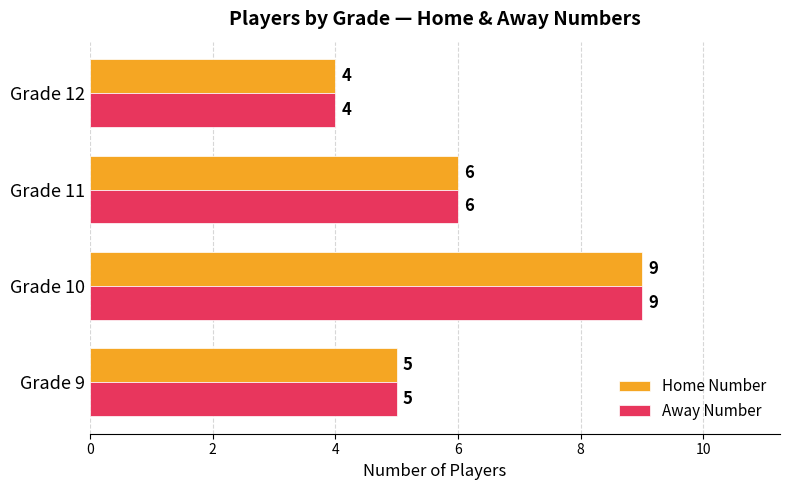

What is the difference between the second highest and minimum values in the Home Number series?

2